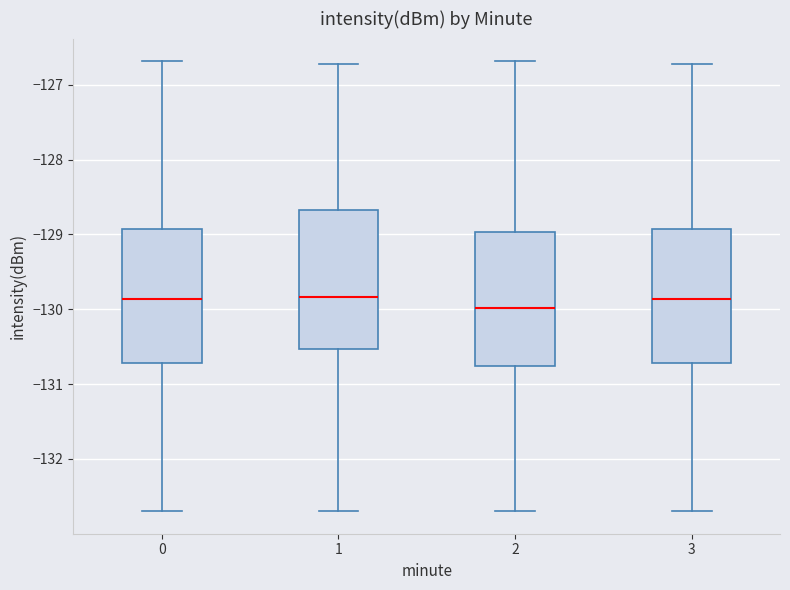

Reading left to right, transcribe this box plot: for each box, give where its median line is, the range the box spans, and where its two whiskers end, as read against the y-axis. The values are not printed on the chart, so give them approximately, as read against the axis.

0: median -129.9, box -130.7 to -128.9, whiskers -132.7 to -126.7
1: median -129.8, box -130.5 to -128.7, whiskers -132.7 to -126.7
2: median -130.0, box -130.8 to -129.0, whiskers -132.7 to -126.7
3: median -129.9, box -130.7 to -128.9, whiskers -132.7 to -126.7